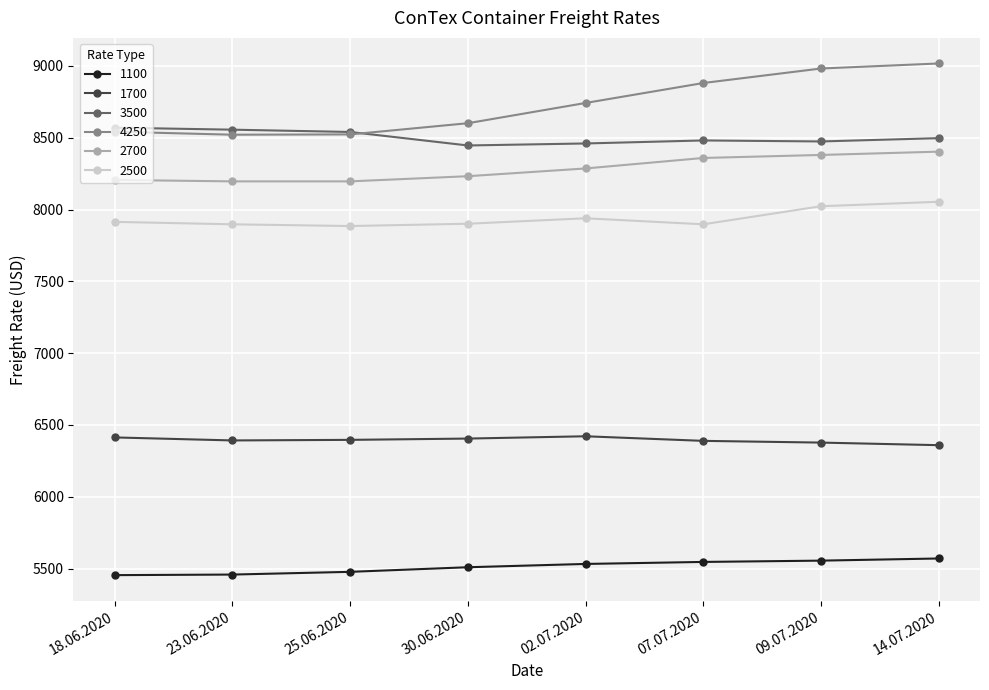

Rank the series by their maximum value, from lowest to highest.

1100, 1700, 2500, 2700, 3500, 4250